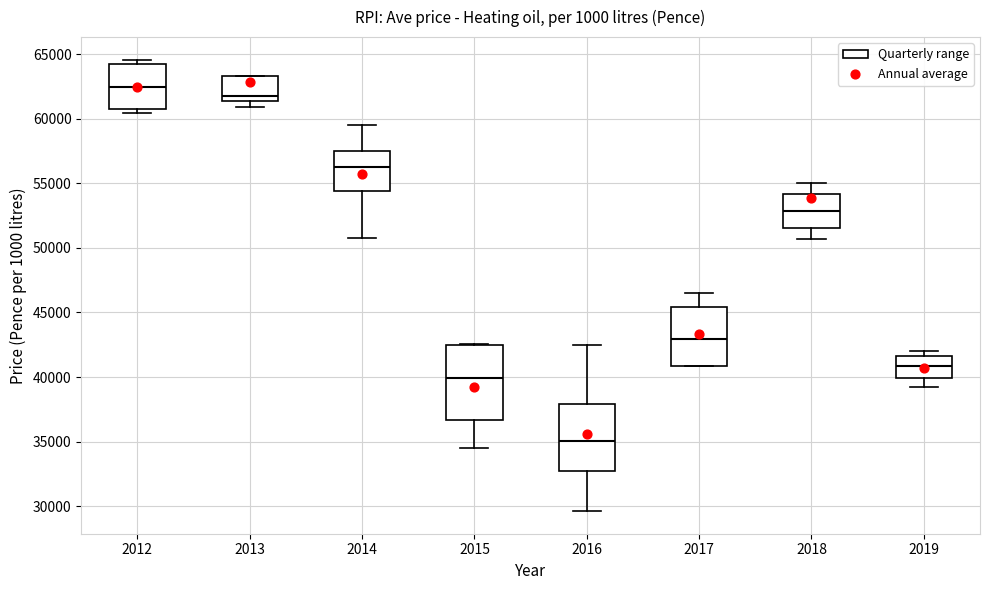

Where does the median line of the box at x = 2019 sit on the y-axis? The values are not printed on the chart, so give them approximately, as read against the axis.

41000